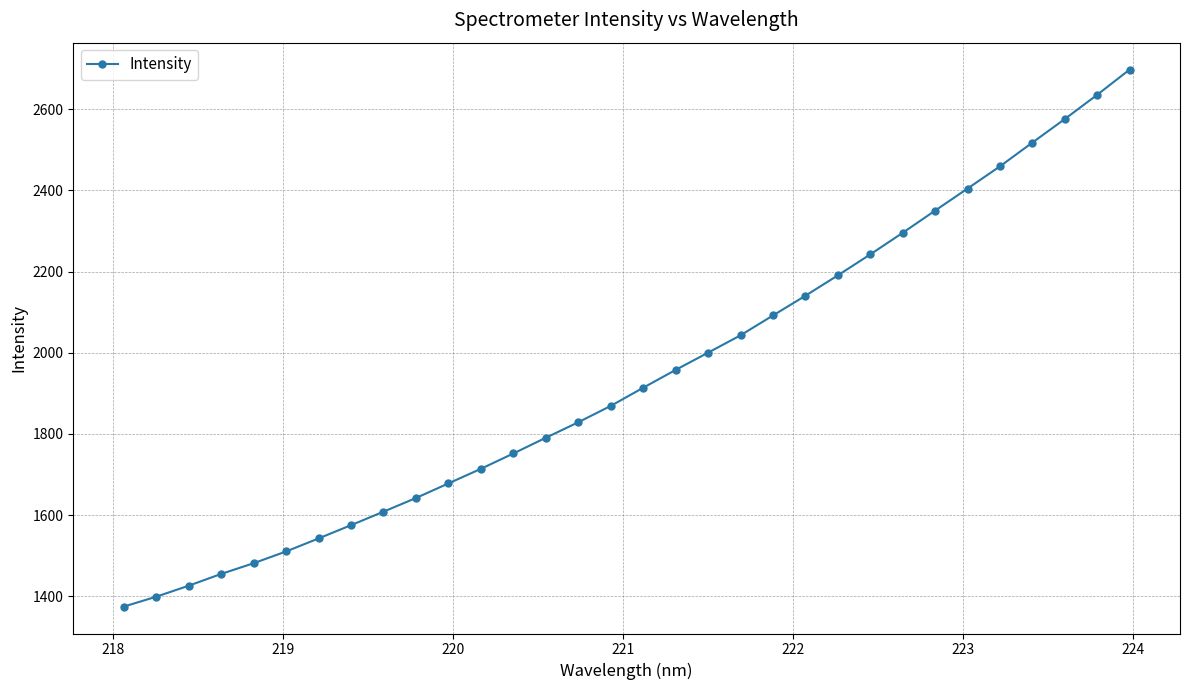

Reading left to right, transcribe all the data shown in this chart.

1374.2	1398.6	1425.7	1454.7	1481.1	1510.1	1542.2	1575.0	1608.2	1642.0	1677.9	1713.9	1751.7	1790.5	1828.6	1868.9	1913.7	1957.7	2000.2	2043.0	2091.9	2140.5	2190.7	2242.4	2295.6	2350.3	2404.7	2459.5	2518.1	2576.1	2635.9	2698.0